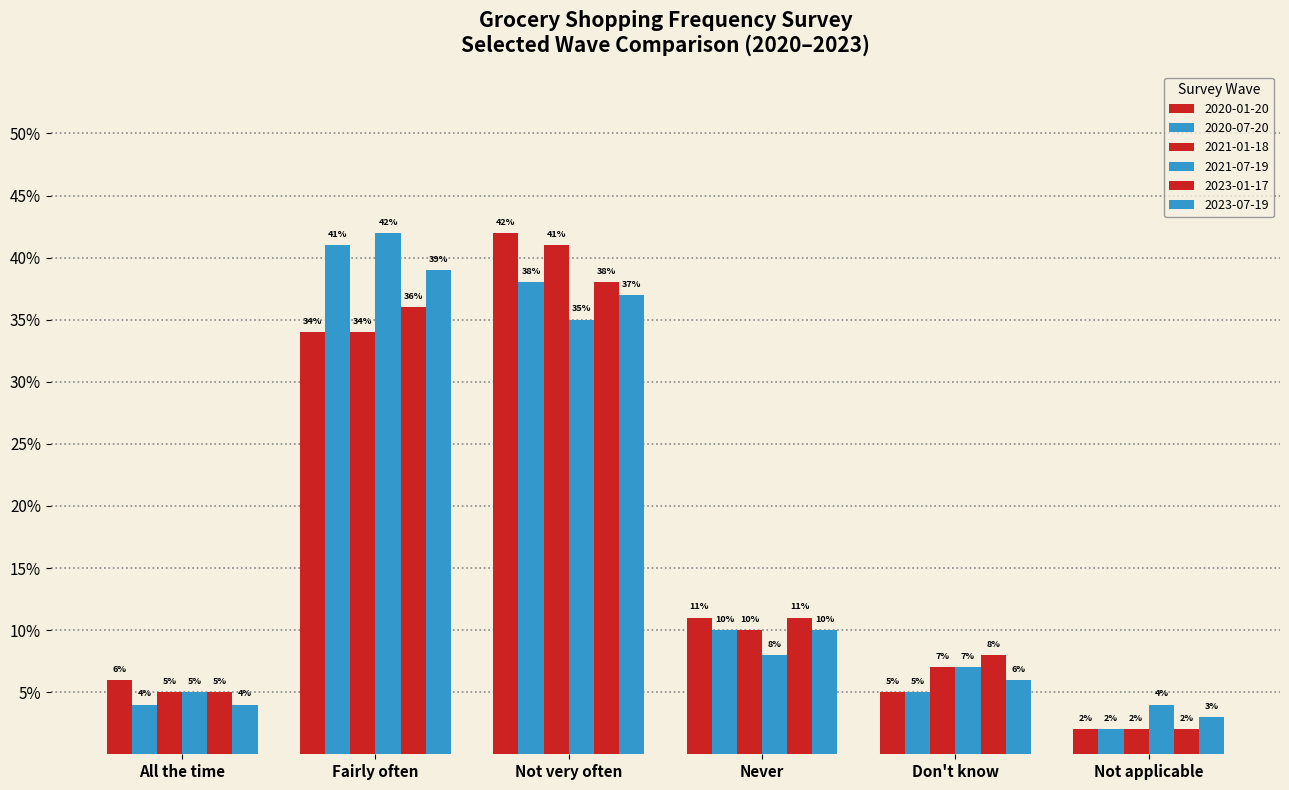

Are the bars horizontal?

No